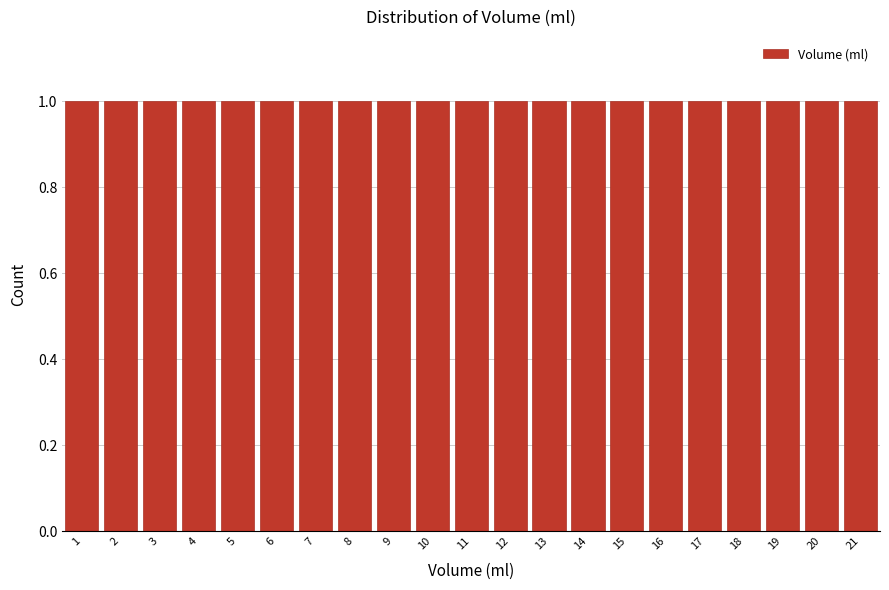

What is the height of the bar covering 9.5 to 10.5 on the x-axis? The values are not printed on the chart, so give them approximately, as read against the axis.

1